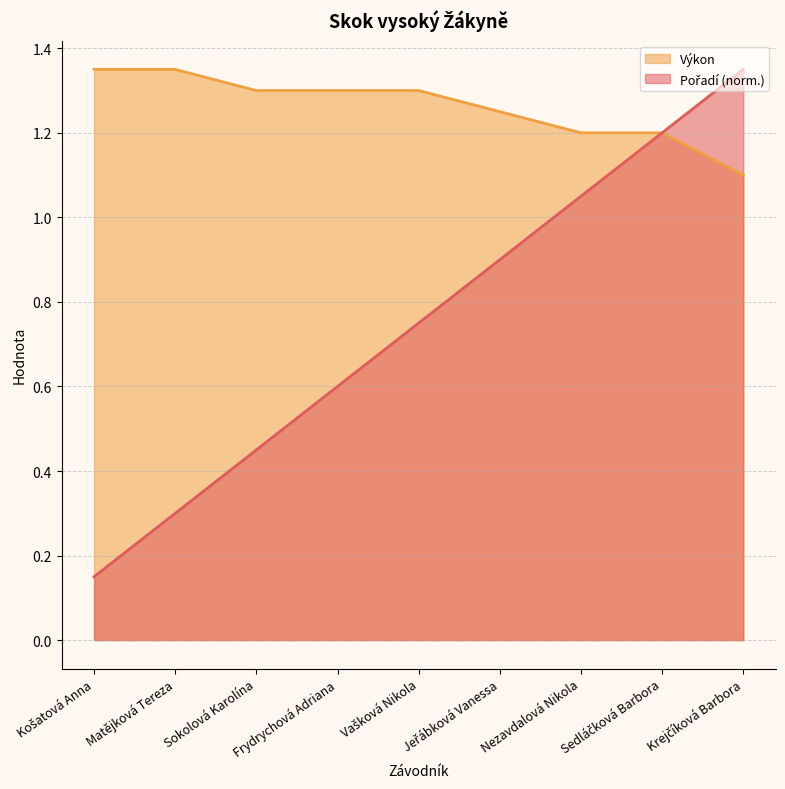

At how many categories does at least one series exceed 0?

9